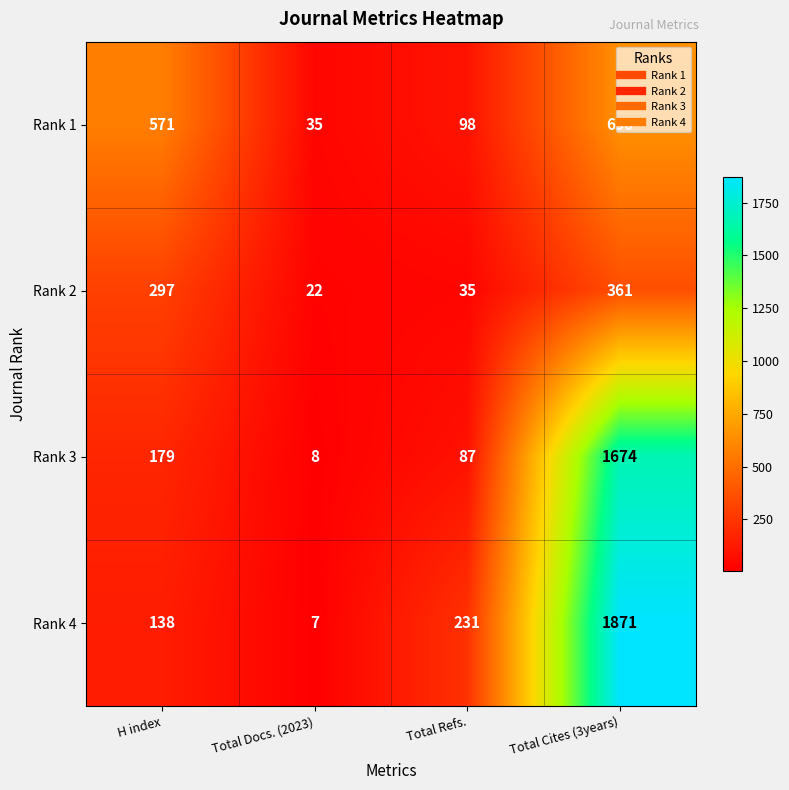

What is the difference between the maximum and minimum values in the Rank 1 series?

615